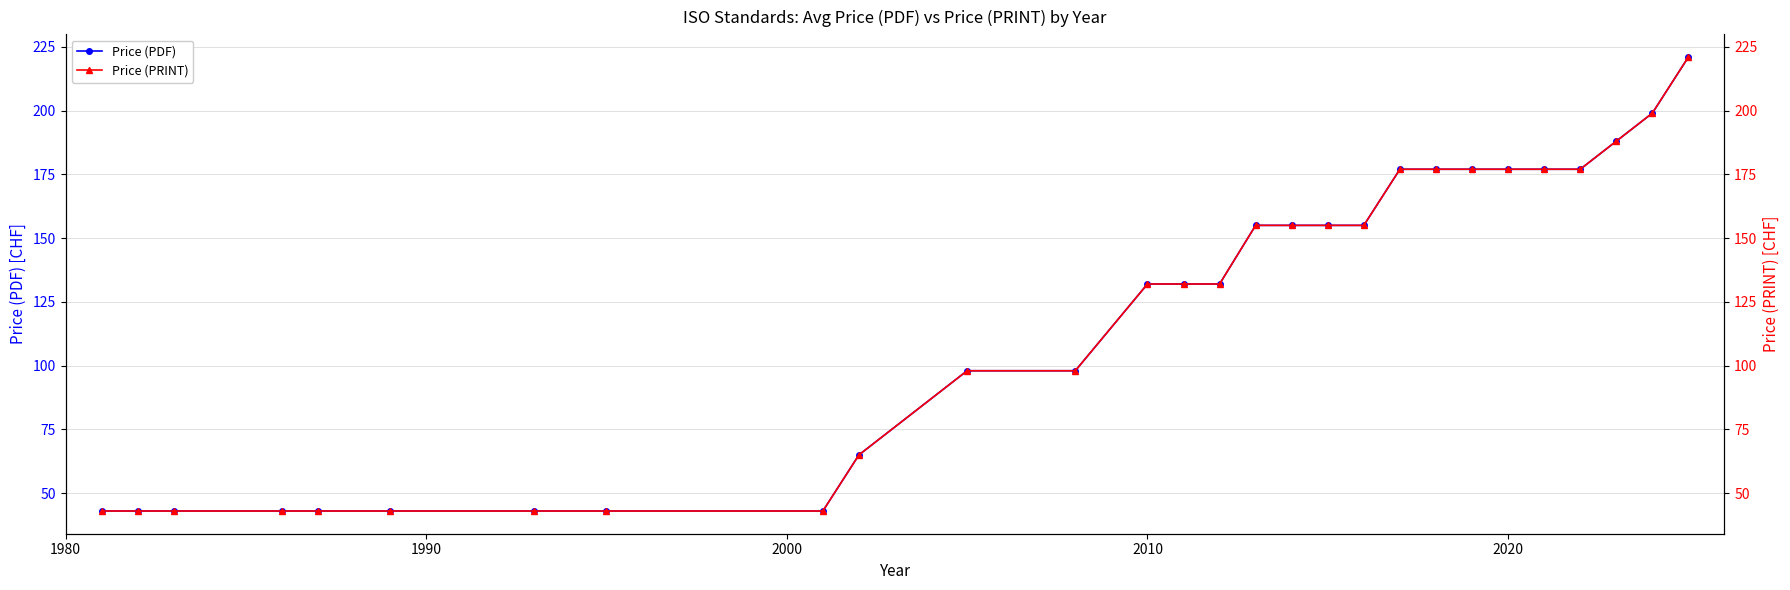

Is this an area chart (filled region under the line)?

No